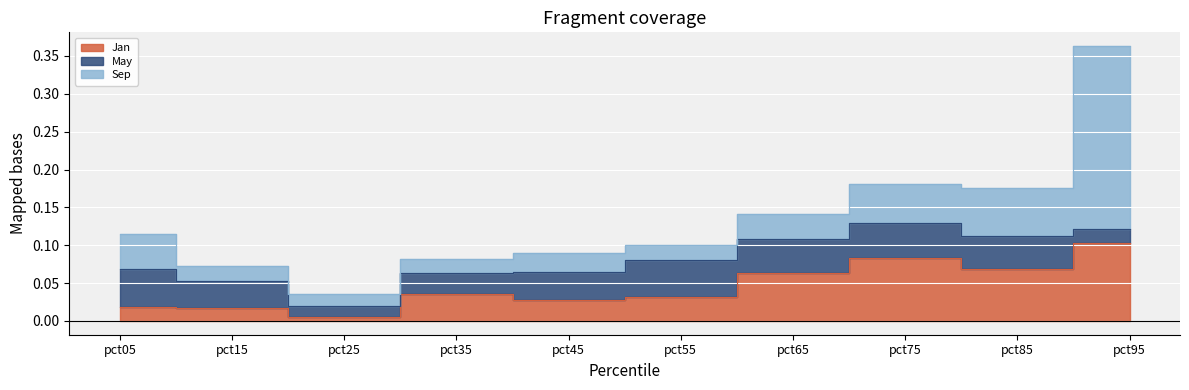

What are all the series names shown in the legend?

Jan, May, Sep